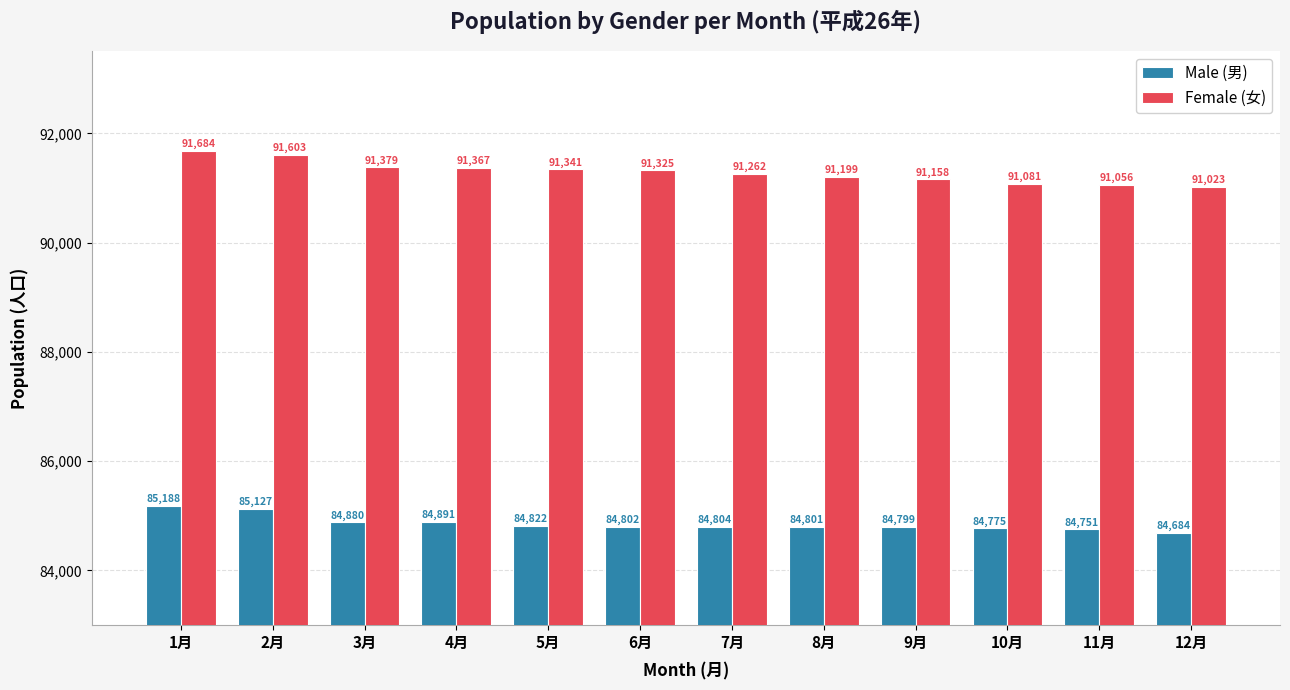

Which series changed the most between 4月 and 9月?

Female (女)